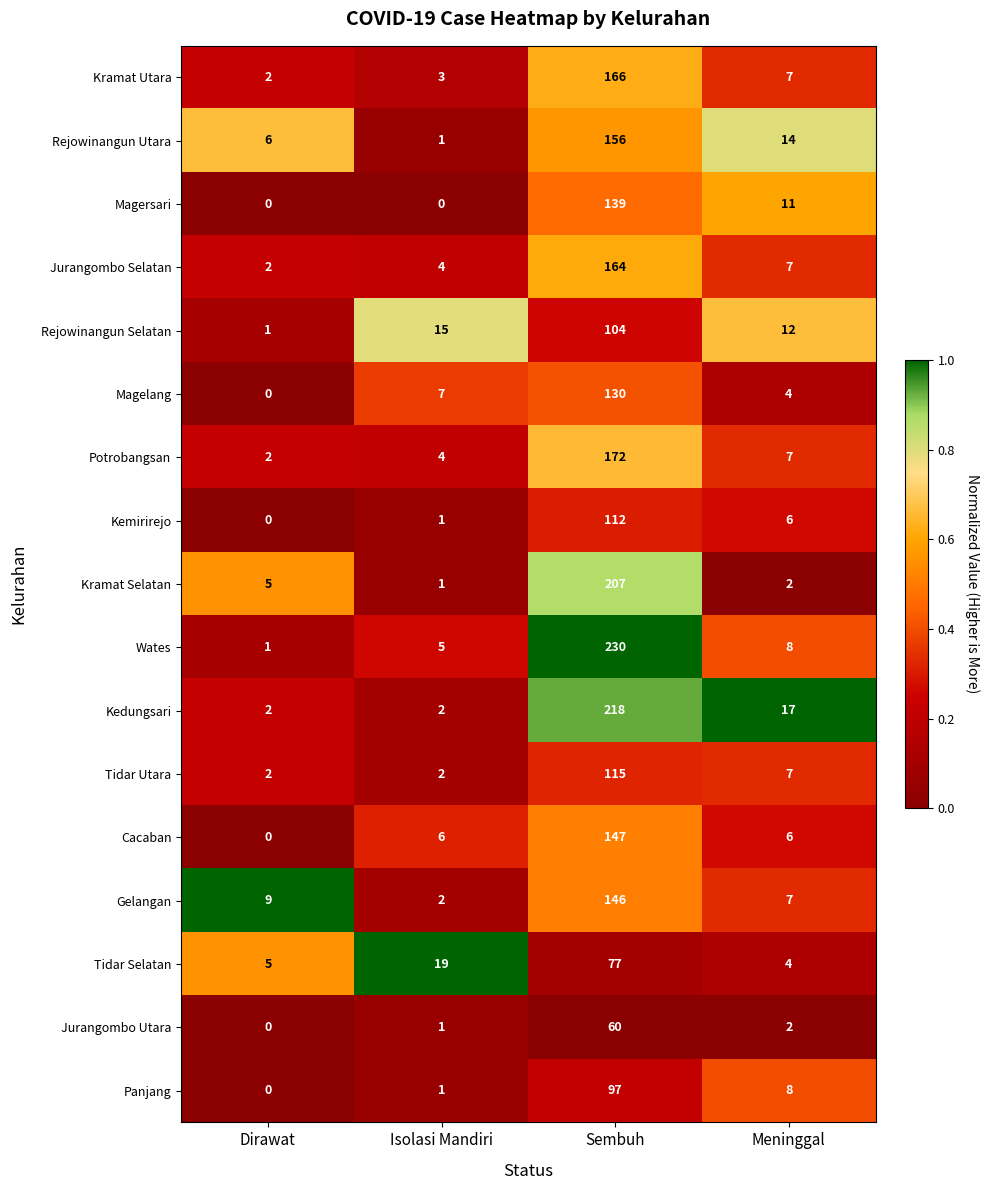

What is the spread (max minus min) of values at Sembuh?

170